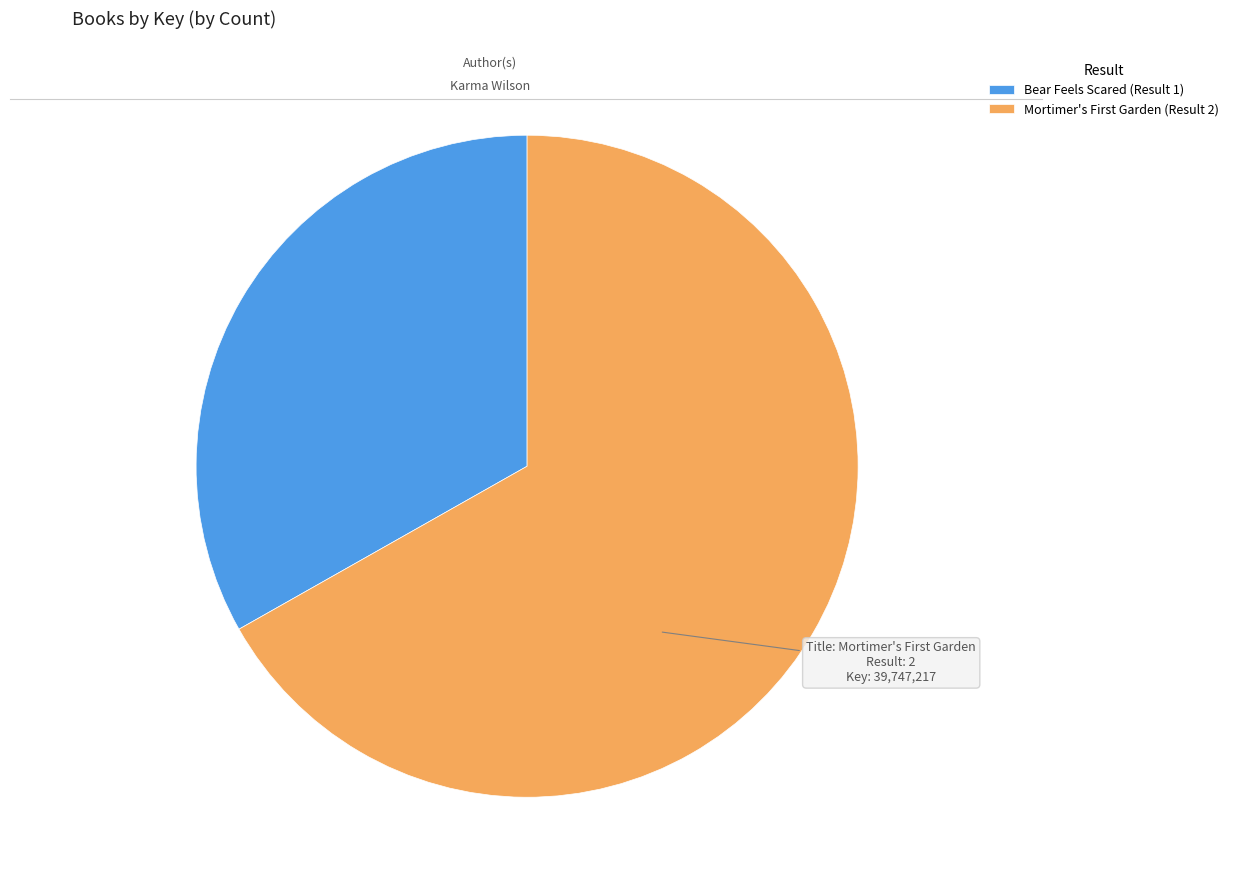

Which category has the biggest portion of the pie?

Mortimer's First Garden (Result 2)